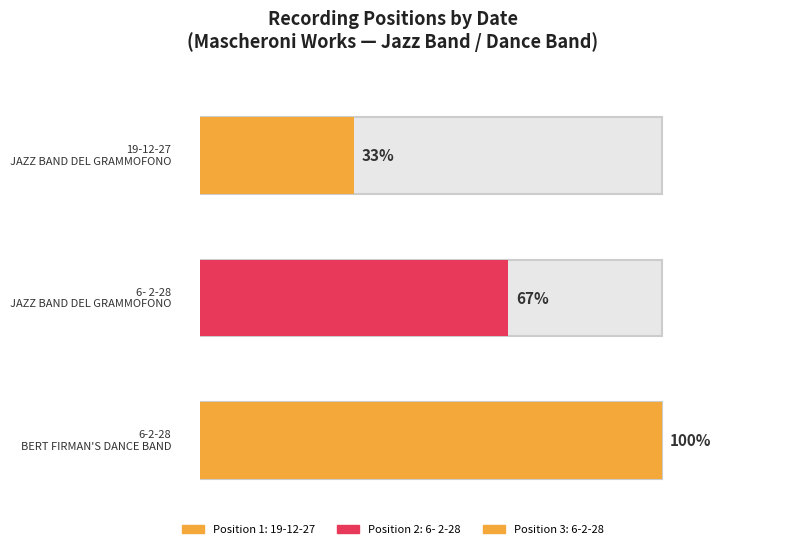

At which category does the chart reach its peak across all series?

6-2-28